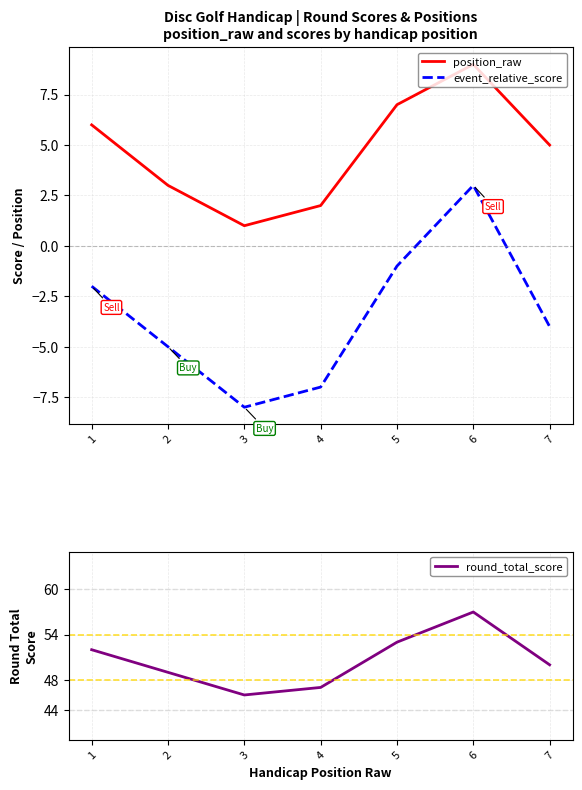

What is the difference between the highest and lowest values at 5?

54